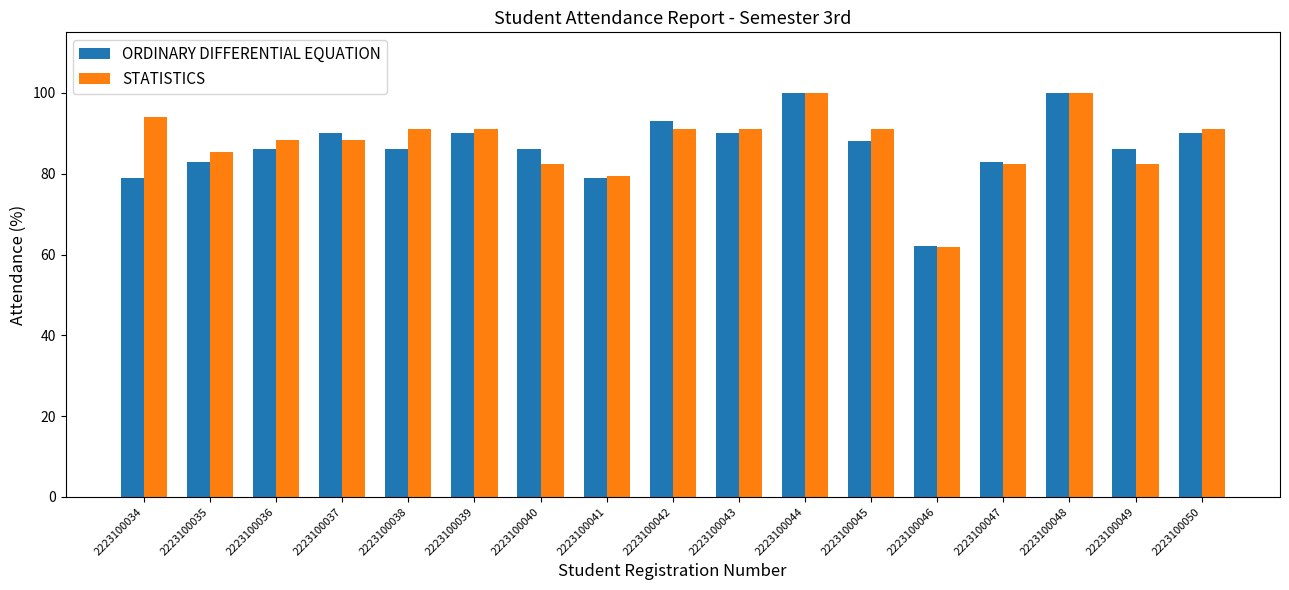

What is the difference between the second highest and second lowest values in the ORDINARY DIFFERENTIAL EQUATION series?

21.0